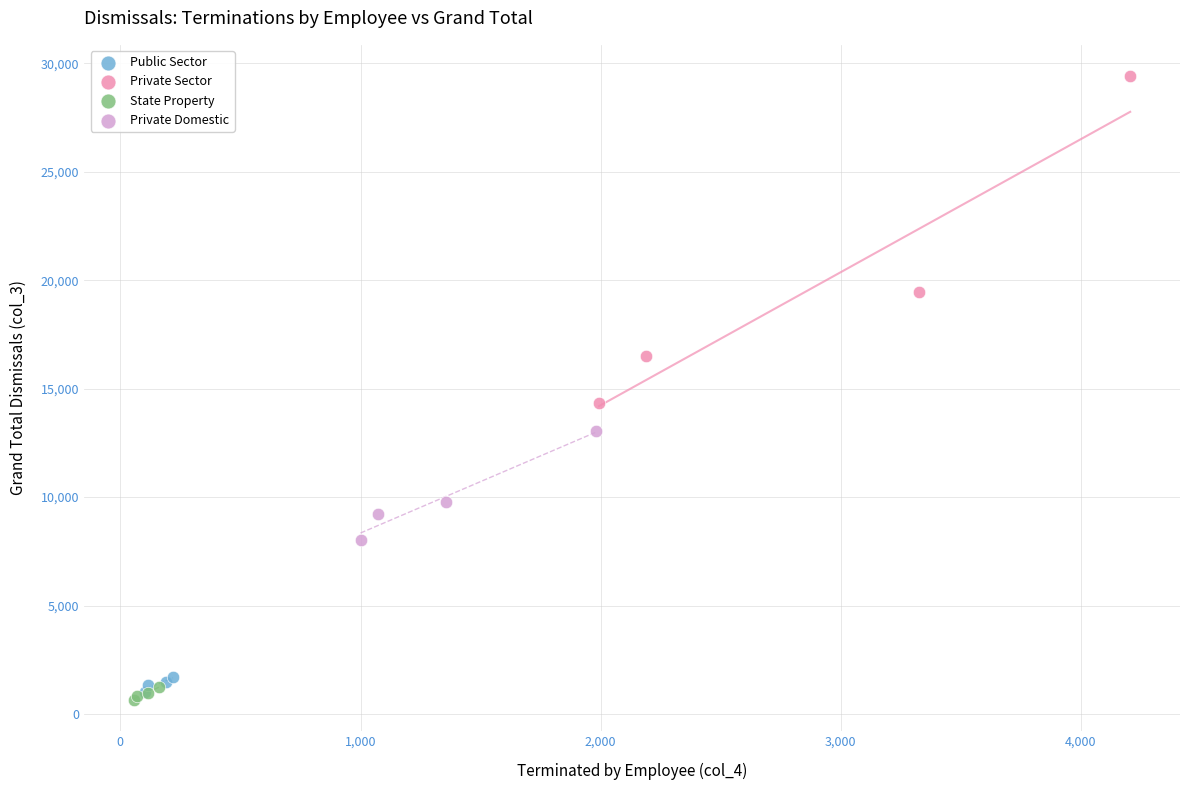

Which series has the widest spread of Y values?

Private Sector